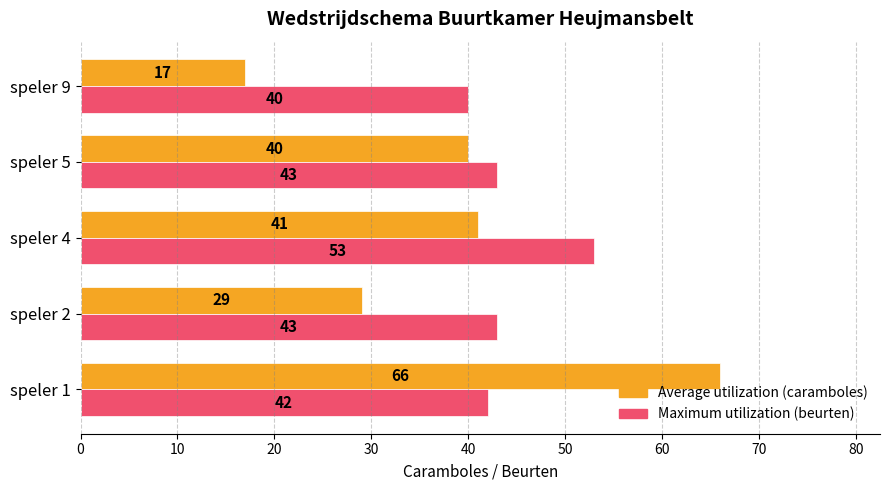

At which category is the sum across all series the highest?

speler 1